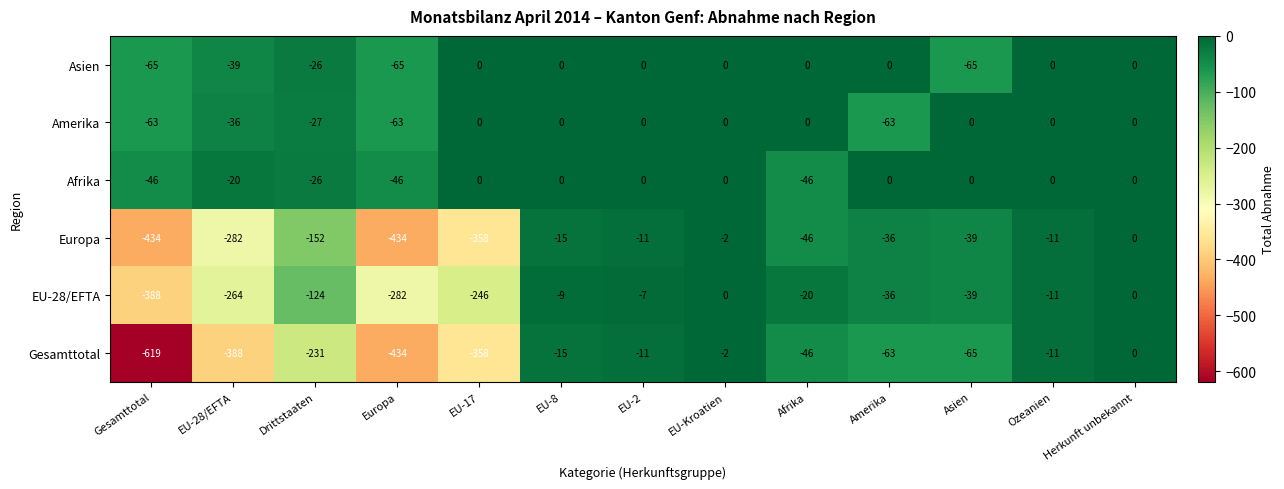

The Asien series shows -65 at Europa. True or false?

True